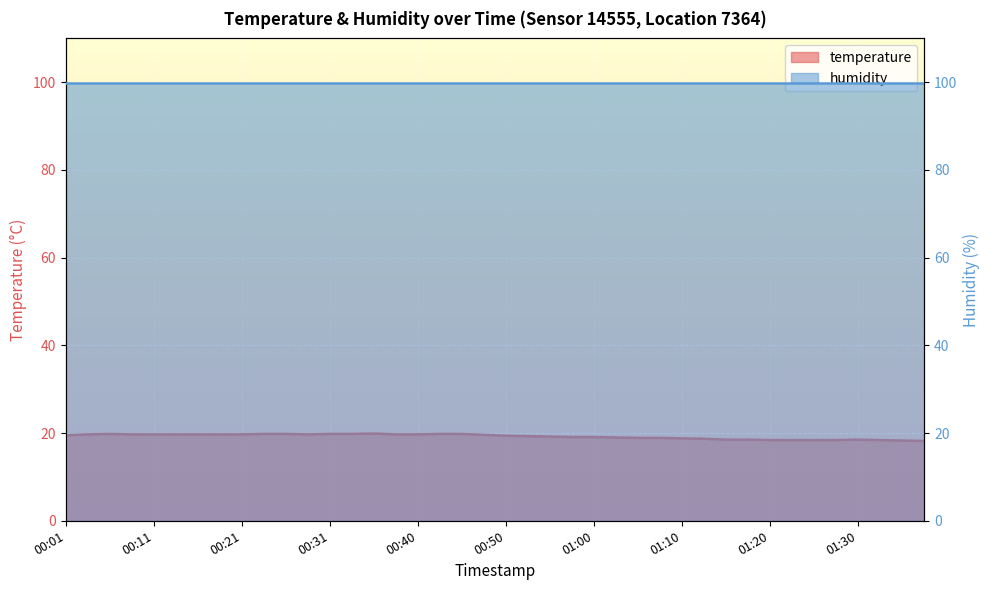

The value at 01:10 is 18.8. True or false?

True